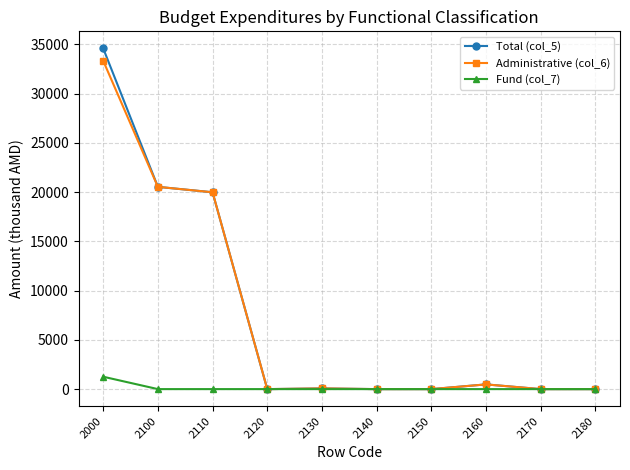

Is this an area chart (filled region under the line)?

No